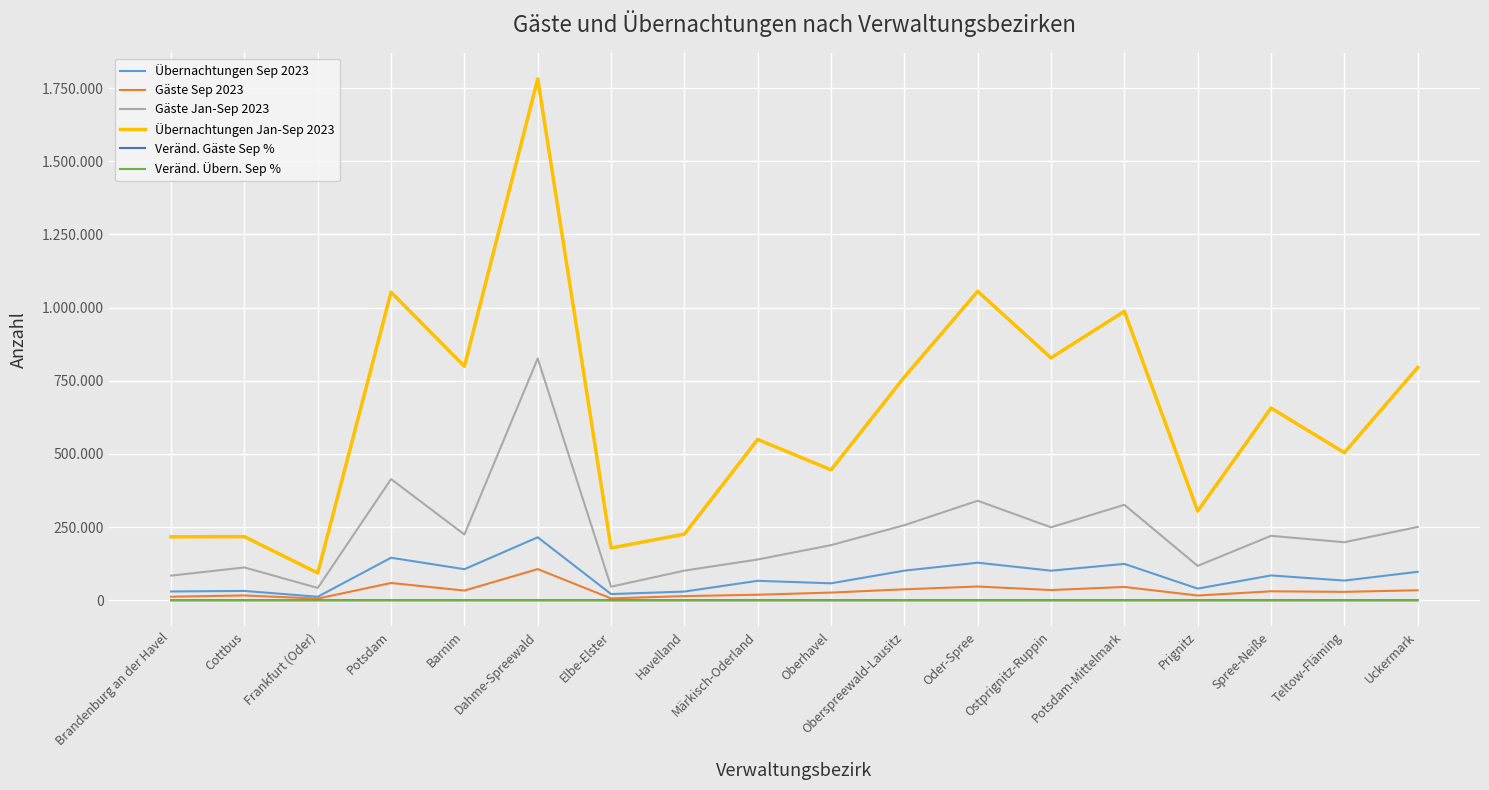

At which label is Veränd. Übern. Sep % closest to 7?

Oder-Spree